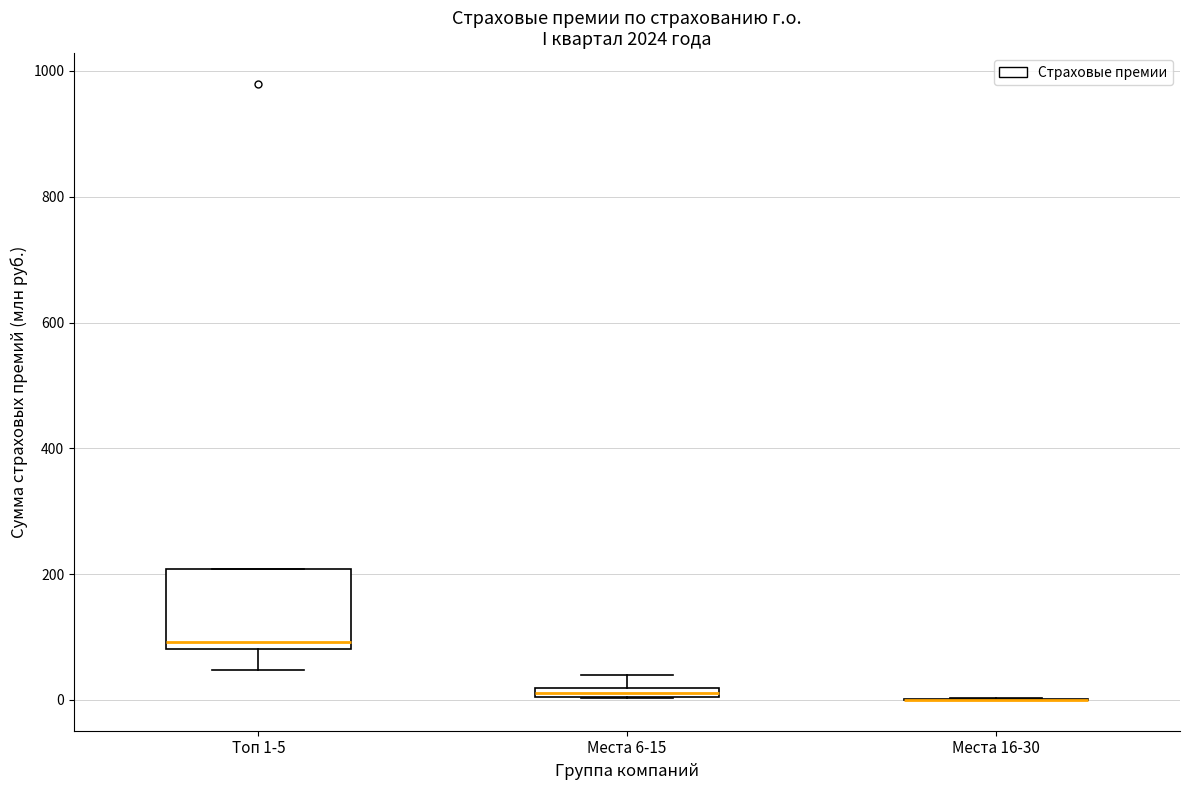

Where does the lower whisker of the box for Топ 1-5 end on the y-axis? The values are not printed on the chart, so give them approximately, as read against the axis.

40